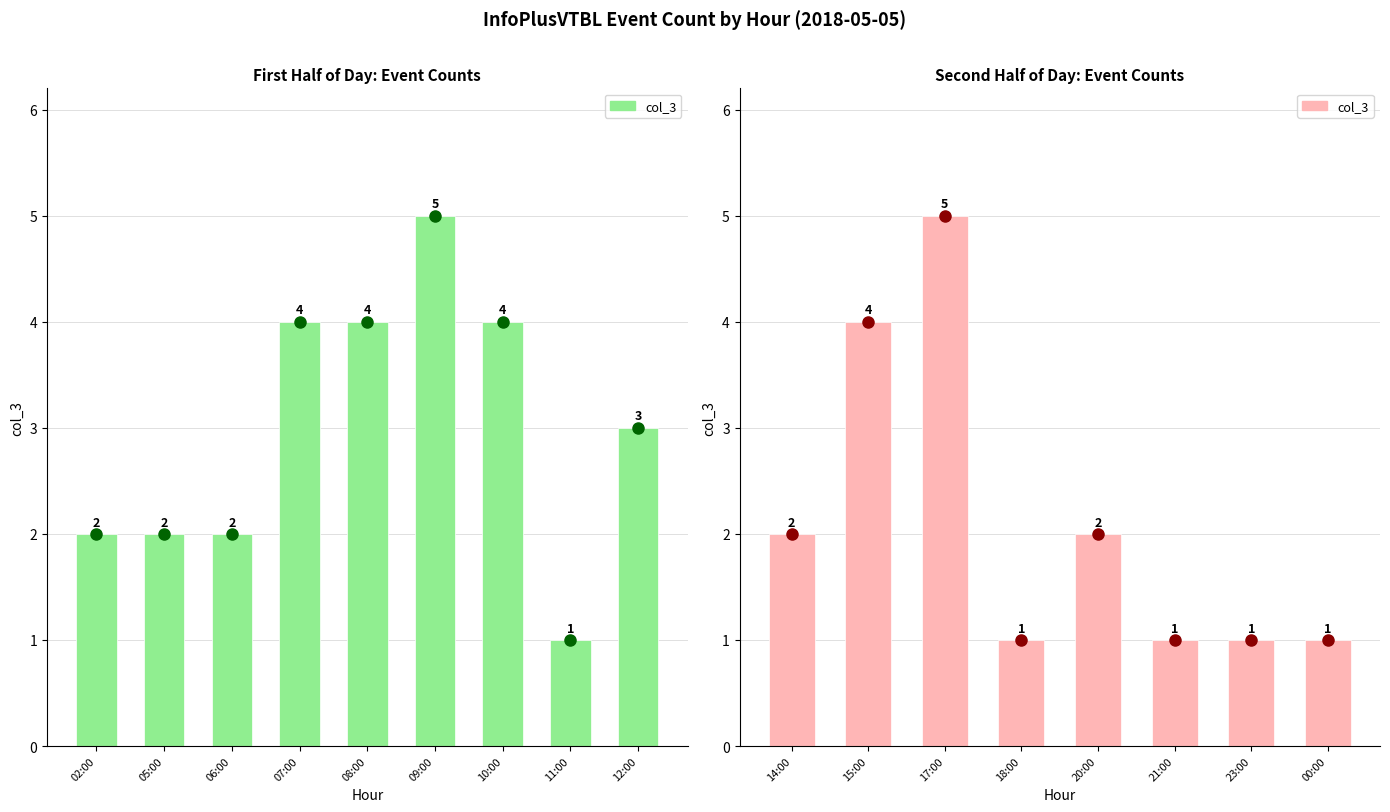

How many values are below 2?

4